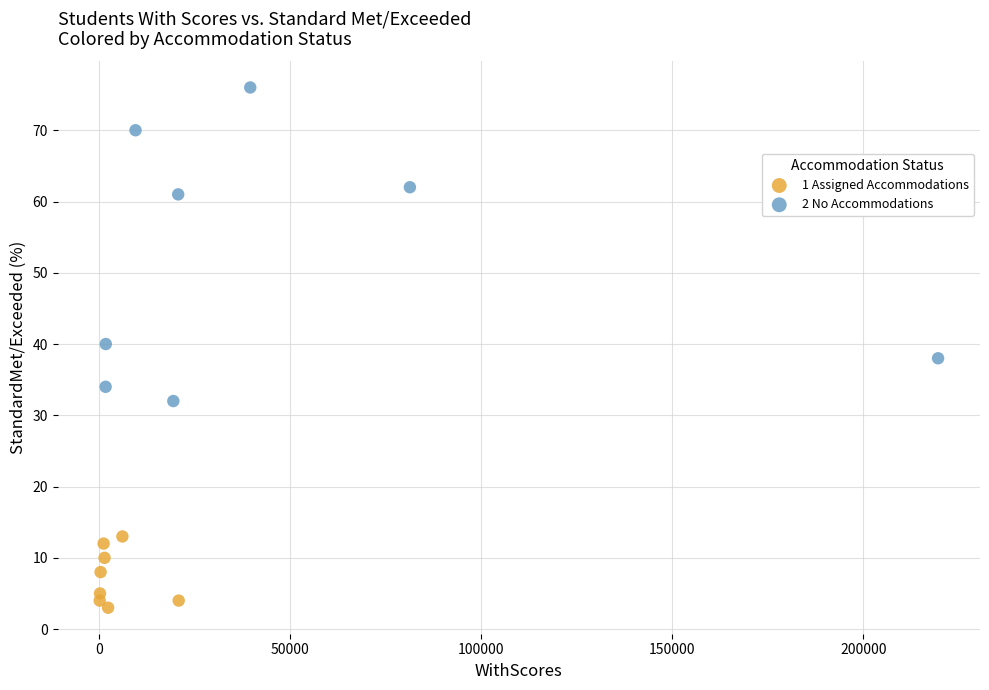

Which series contains the lowest Y value?

1 Assigned Accommodations